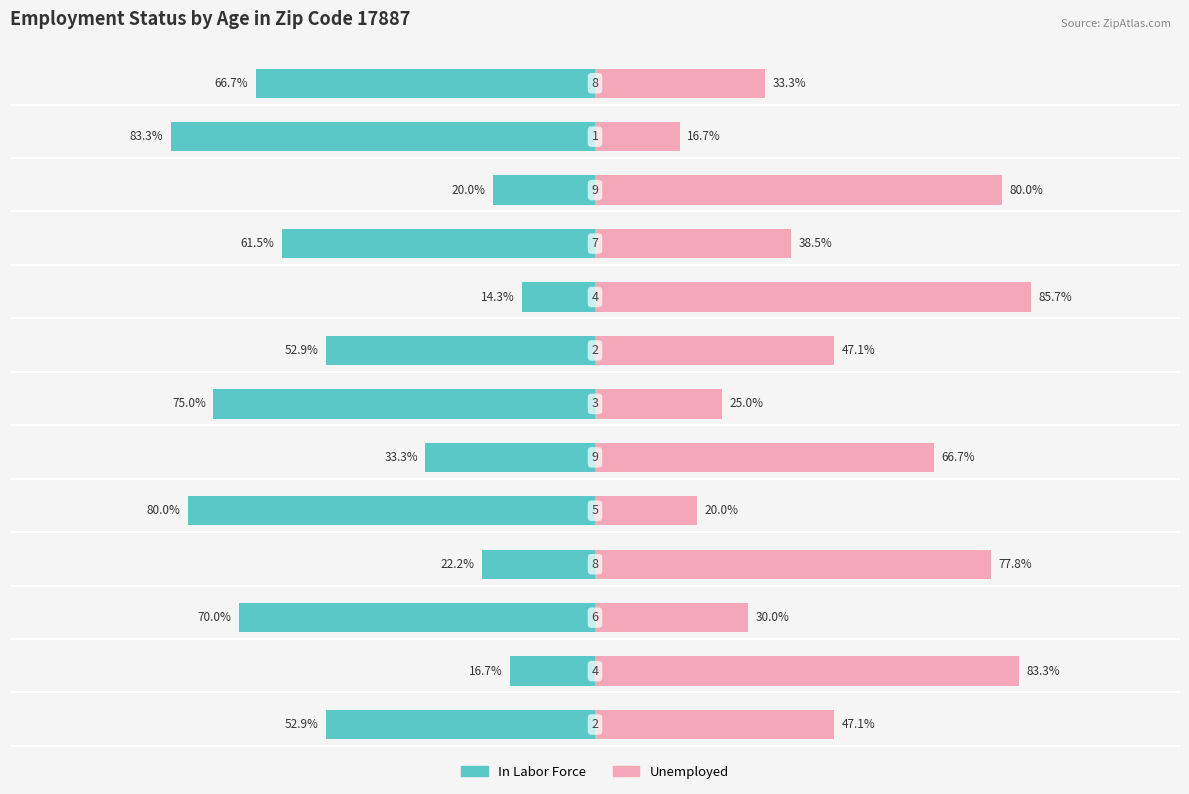

What is the approximate value of In Labor Force at 11?

-83.3